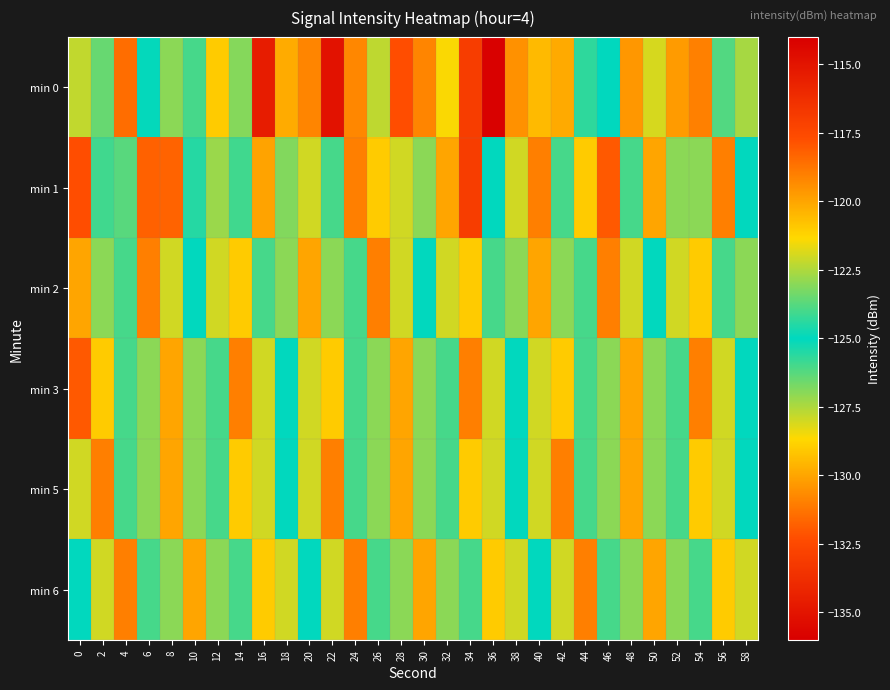

What is the difference between the highest and lowest values at 22?

9.1